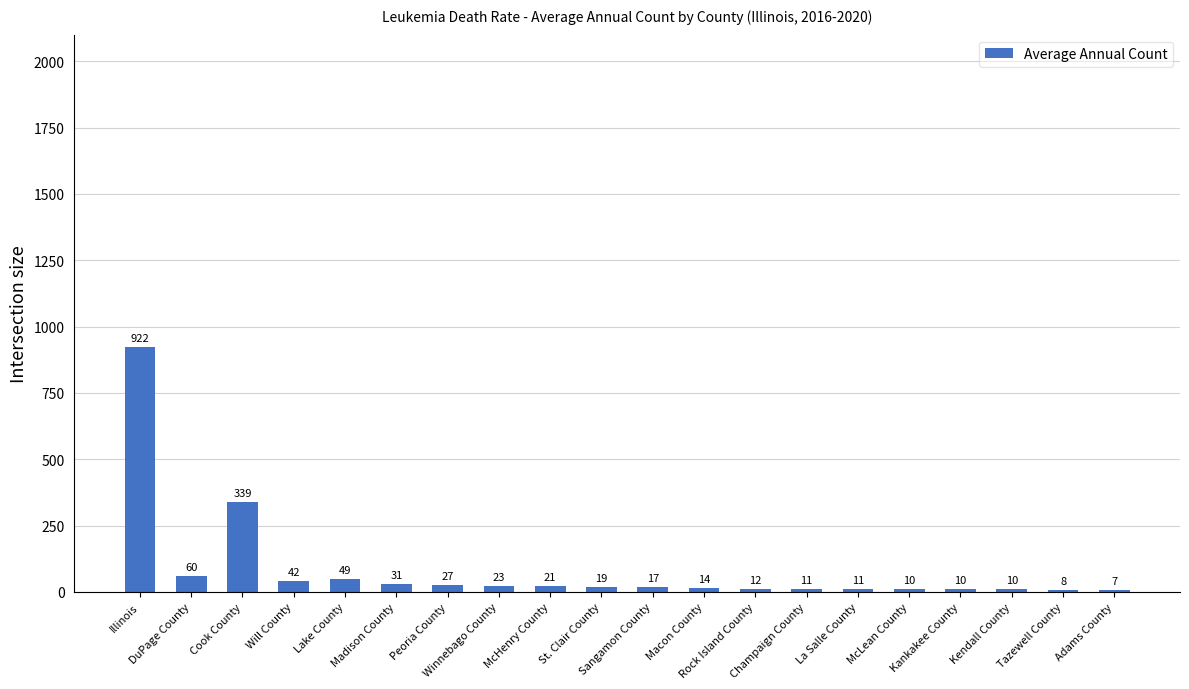

What is the difference between the values at Tazewell County and Cook County?

331